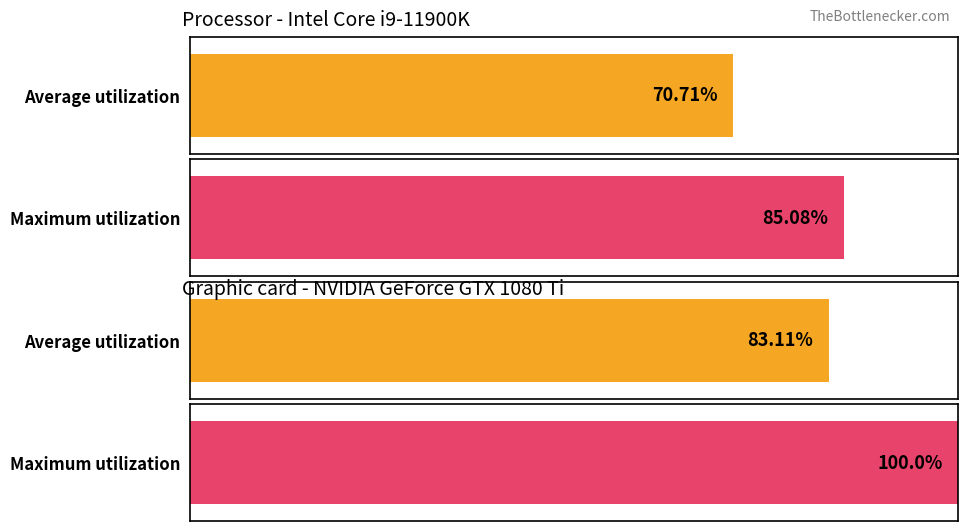

Which series has the largest total across all categories?

Maximum utilization